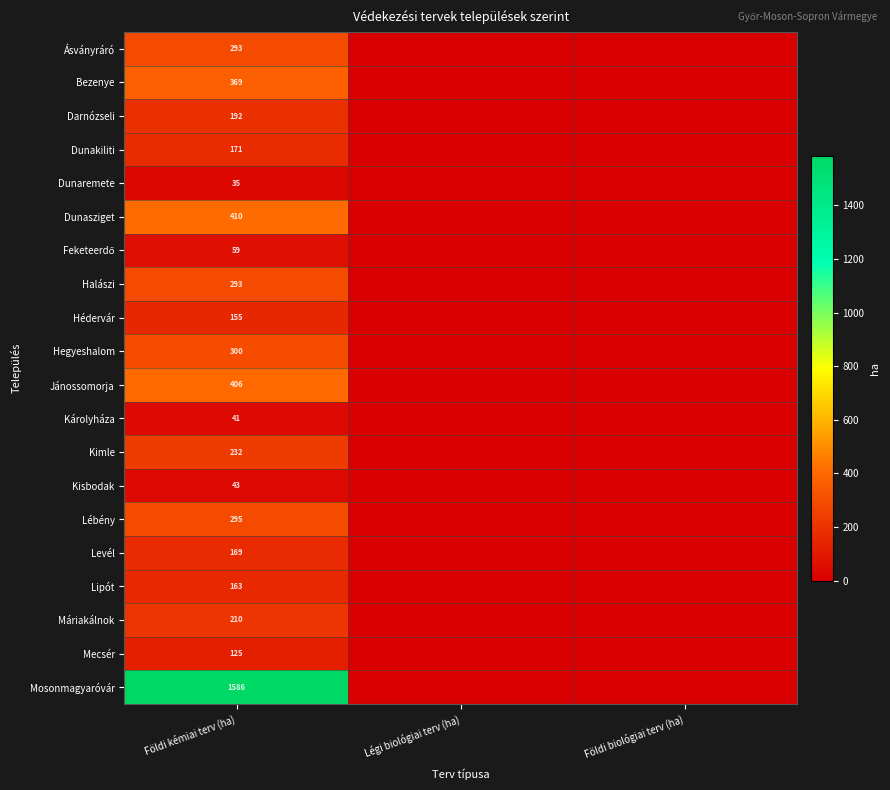

The value of Darnózseli at Földi kémiai terv (ha) is 192. True or false?

True